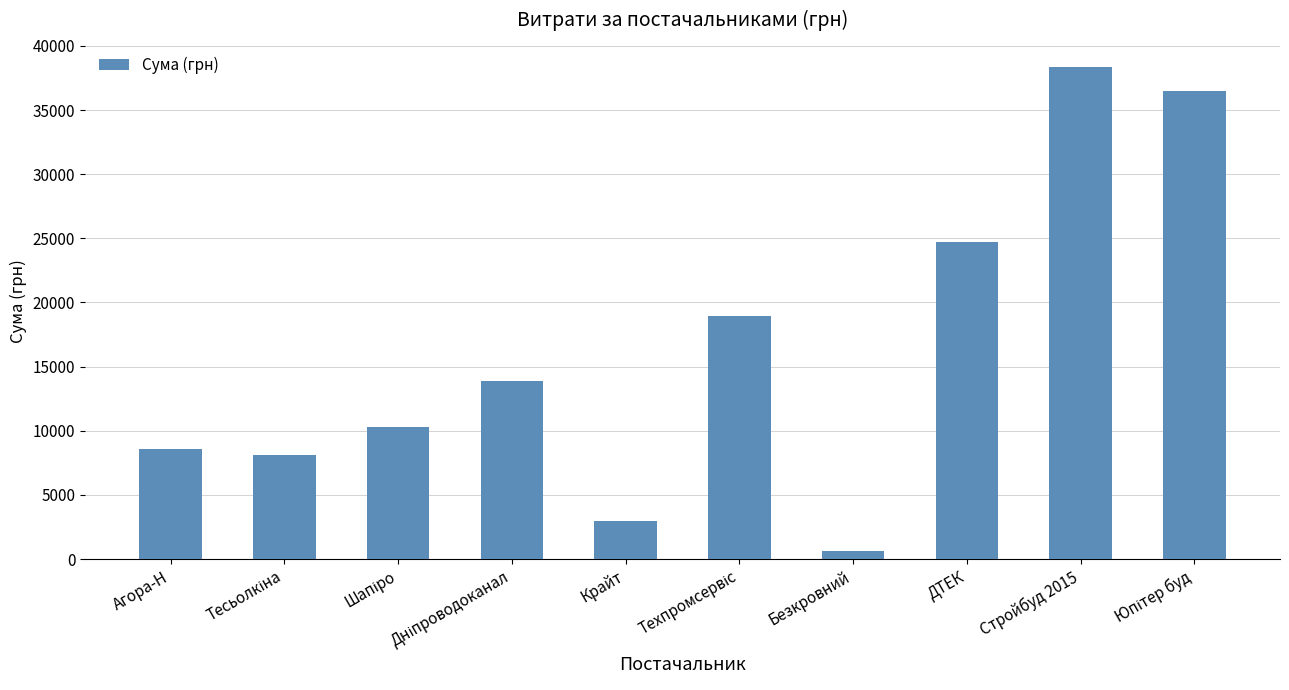

What is the value of the 4th bar from the left?

13859.2